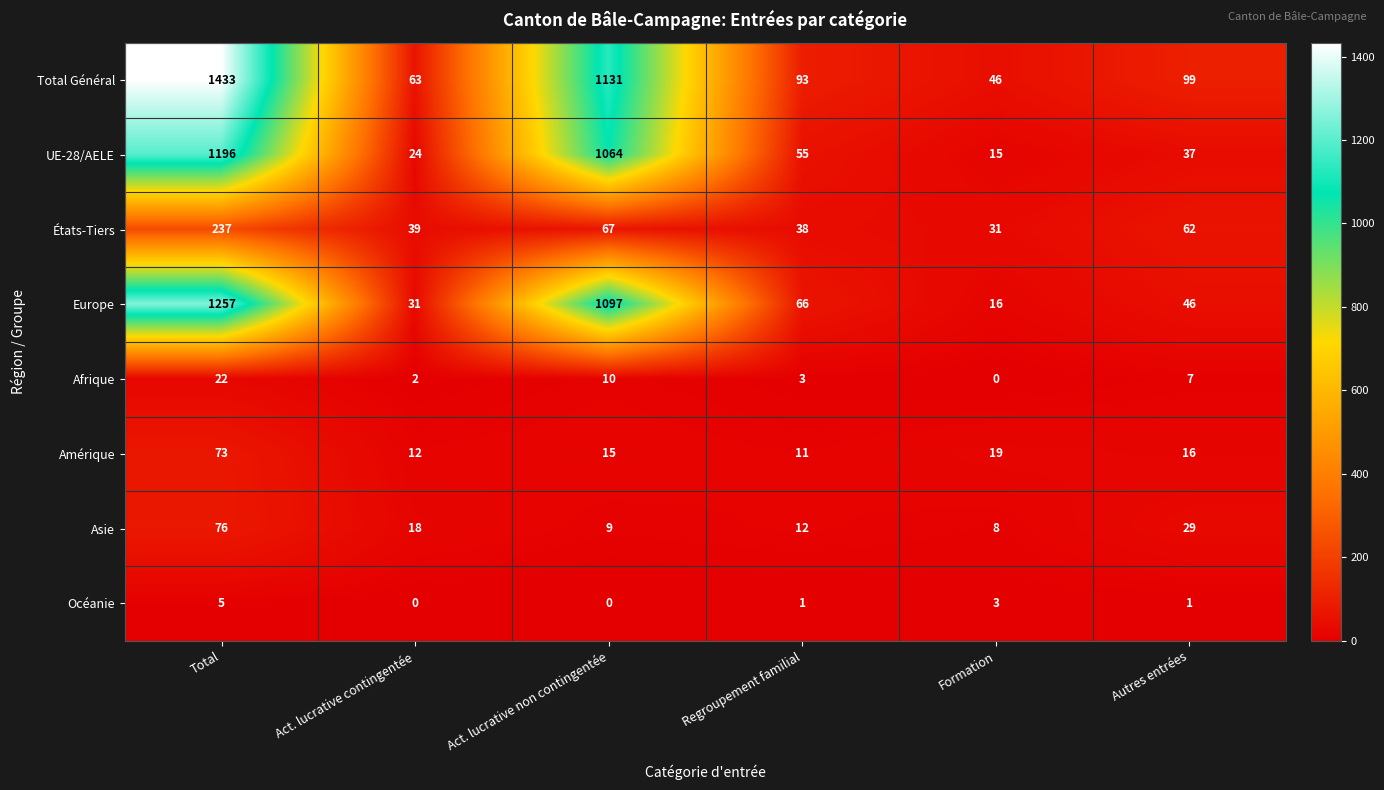

What is the approximate value of Amérique at Regroupement familial, to the nearest 10?

10